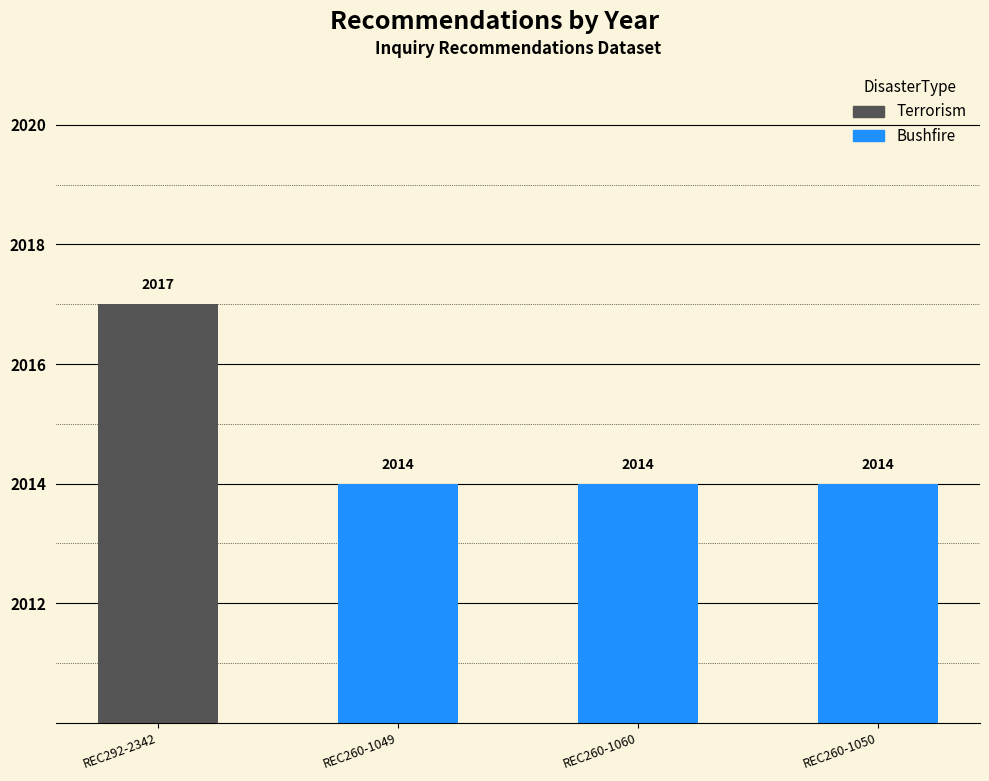

Read the value at REC260-1050.

2014